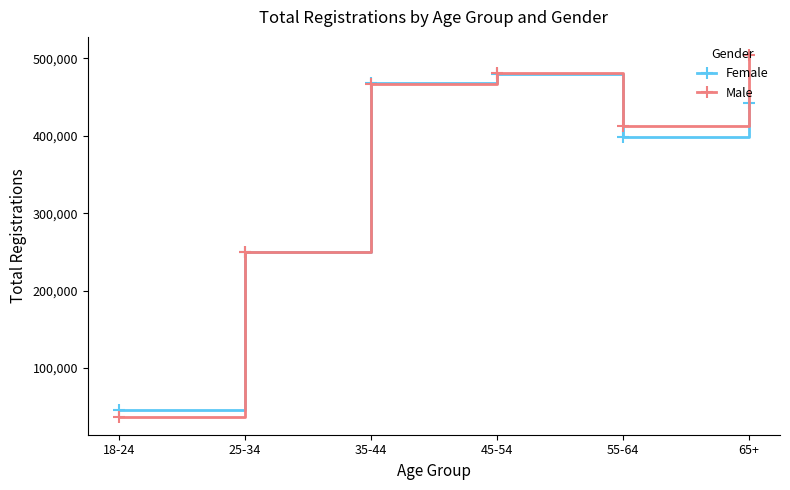

List the labels in order of Female value, smallest first.

18-24, 25-34, 55-64, 65+, 35-44, 45-54